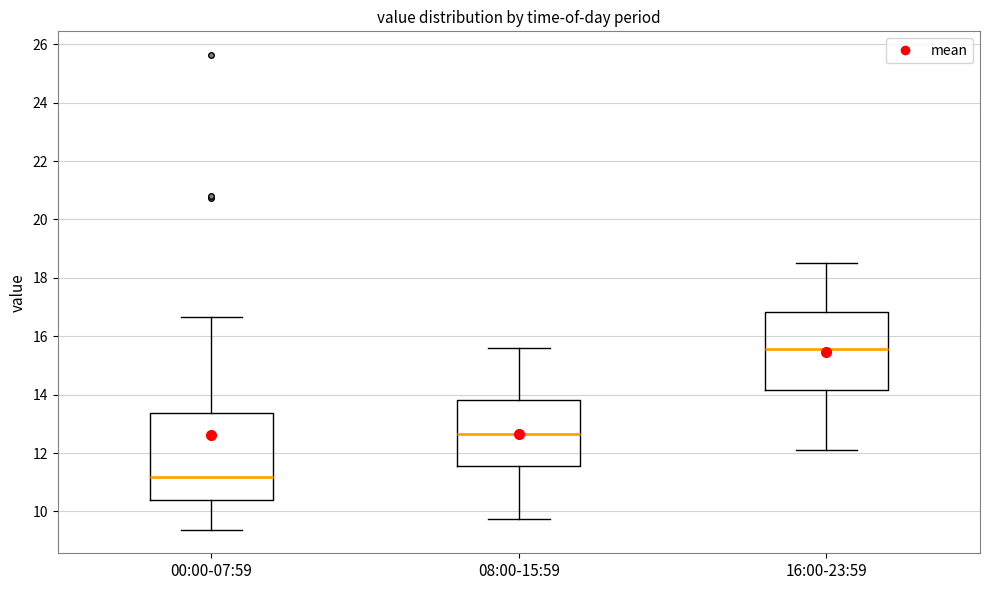

Reading left to right, read every box against the y-axis: the position of its median line, the range the box covers, and the ends of its whiskers. The values are not printed on the chart, so give them approximately, as read against the axis.

00:00-07:59: median 11.2, box 10.4 to 13.4, whiskers 9.4 to 16.6
08:00-15:59: median 12.6, box 11.6 to 13.8, whiskers 9.8 to 15.6
16:00-23:59: median 15.6, box 14.2 to 16.8, whiskers 12.2 to 18.6